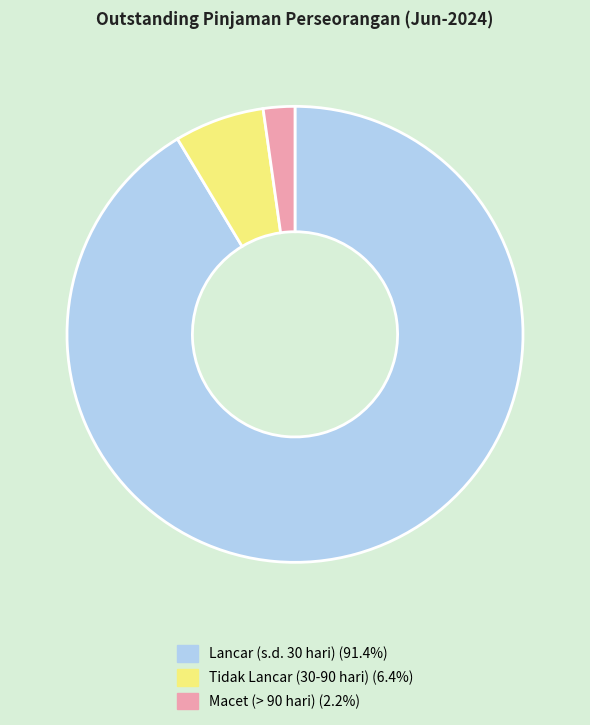

True or false: Macet (> 90 hari) accounts for 2% of the total.

True